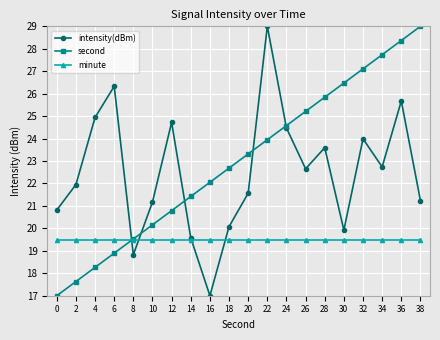

What is the difference between the highest and lowest values at 6?

7.4